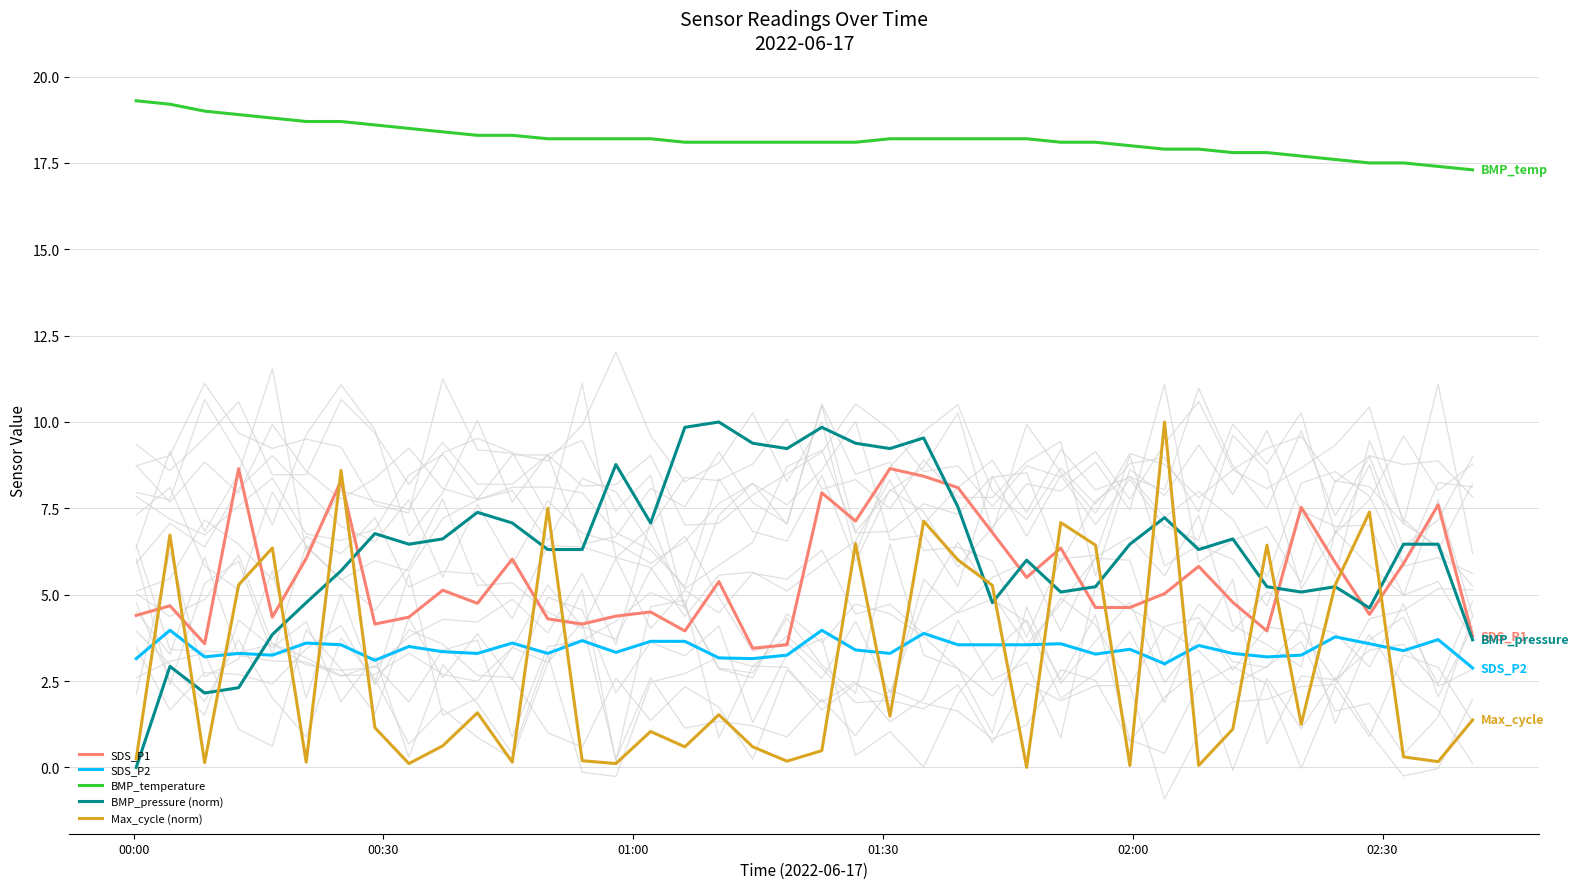

At how many categories does at least one series exceed 18?

29